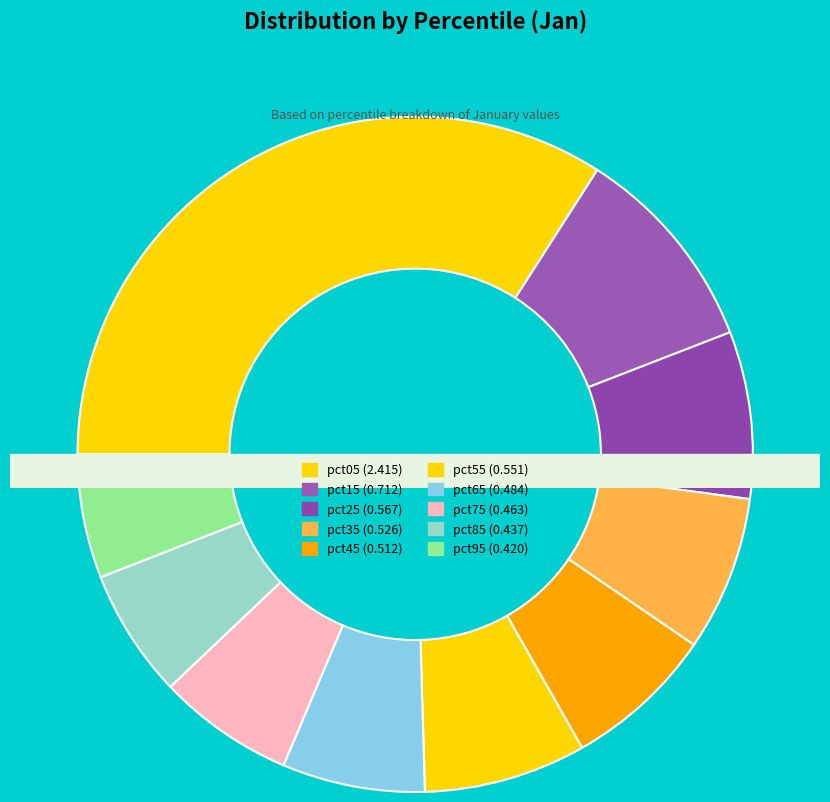

Which category has the smallest portion of the pie?

pct95